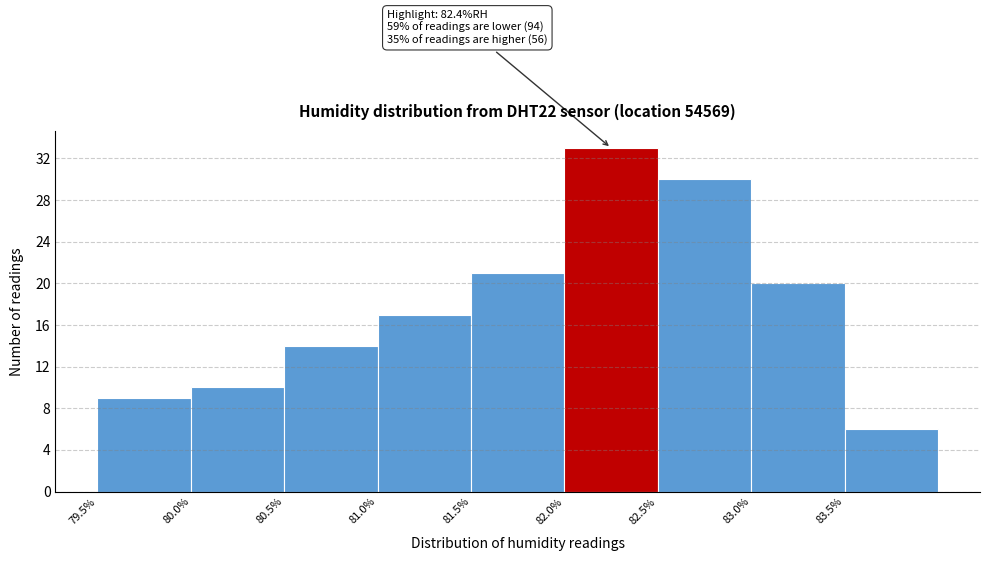

Over which range of the x-axis is the bar tallest?

82.0 to 82.5